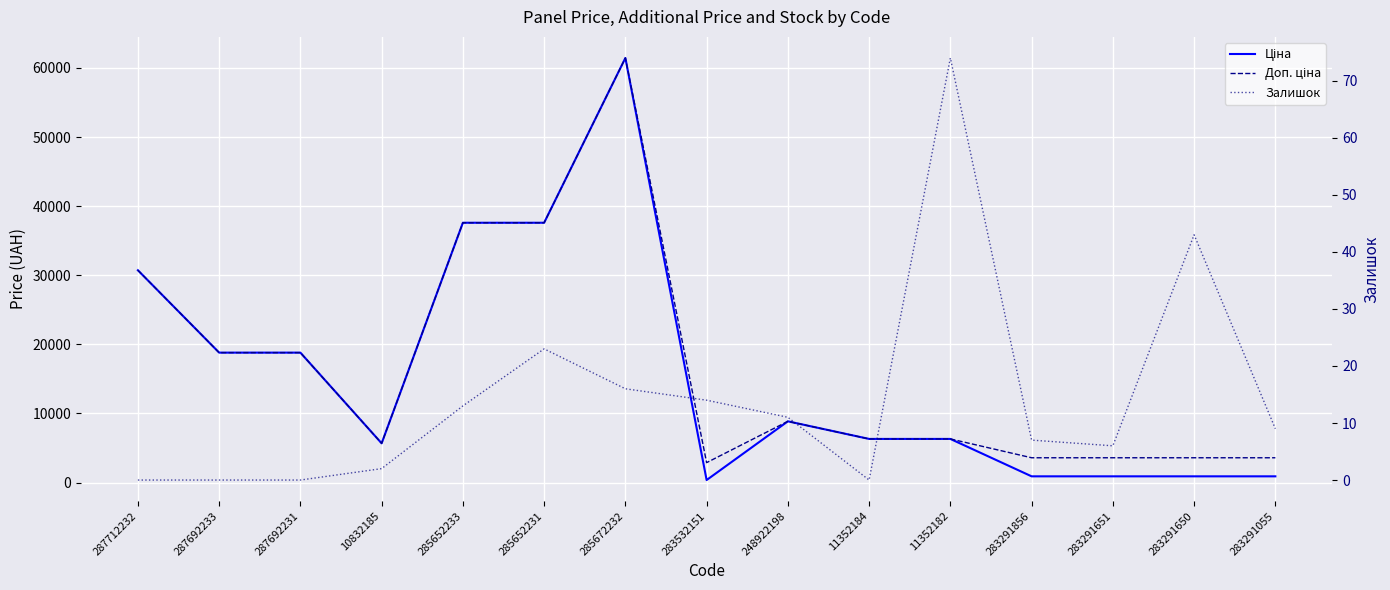

At which category is the sum across all series the highest?

285672232